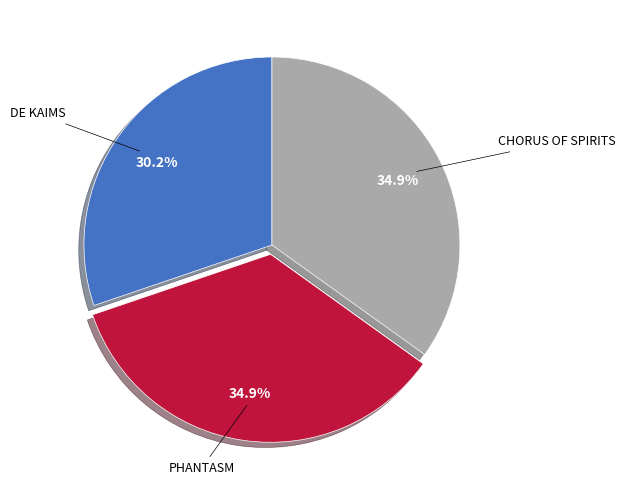

To the nearest percent, what percentage of the pie is DE KAIMS?

30%